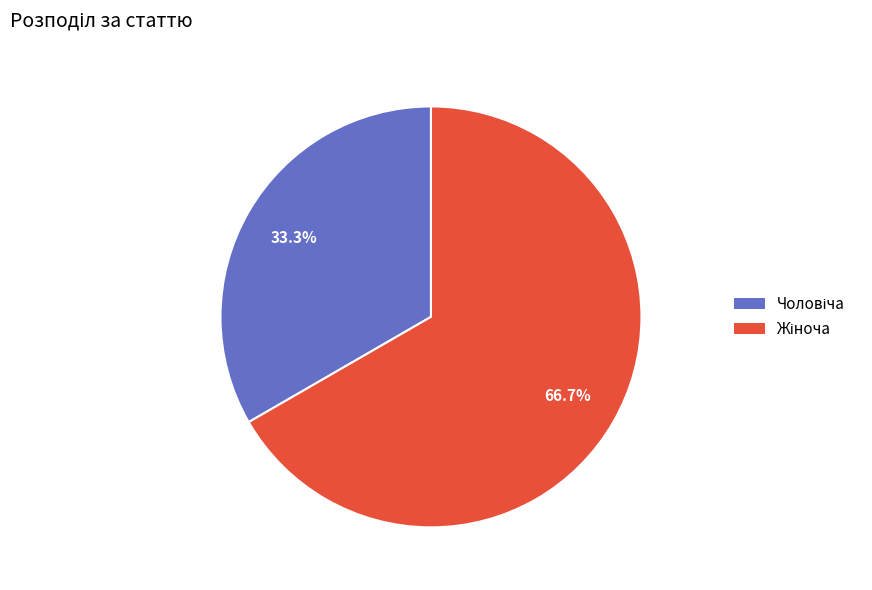

To the nearest percent, what is the difference between the largest and smallest slice percentages?

33%